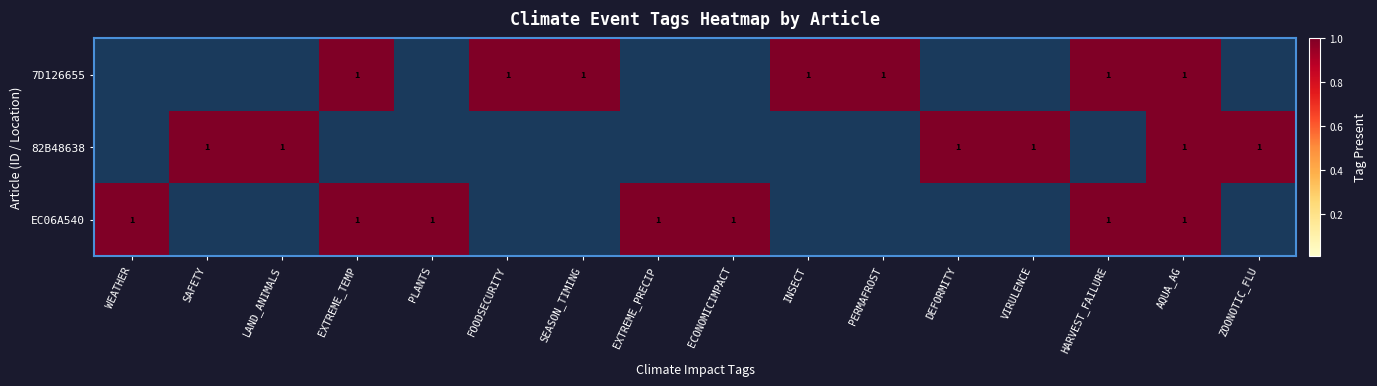

The EC06A540 series shows 0 at ECONOMICIMPACT. True or false?

False